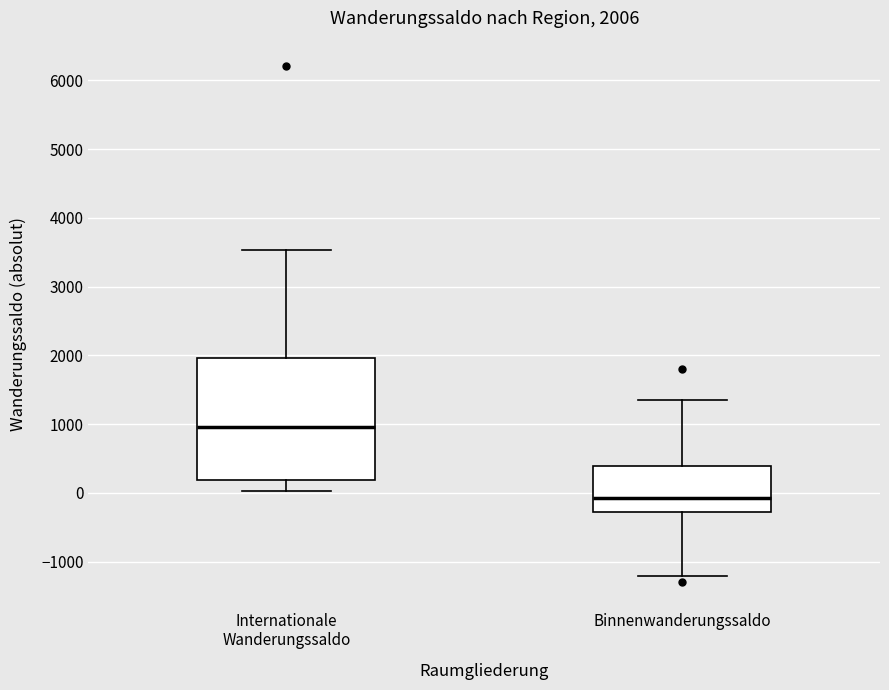

Which box is the tallest, from its lower edge to its upper edge?

Internationale Wanderungssaldo